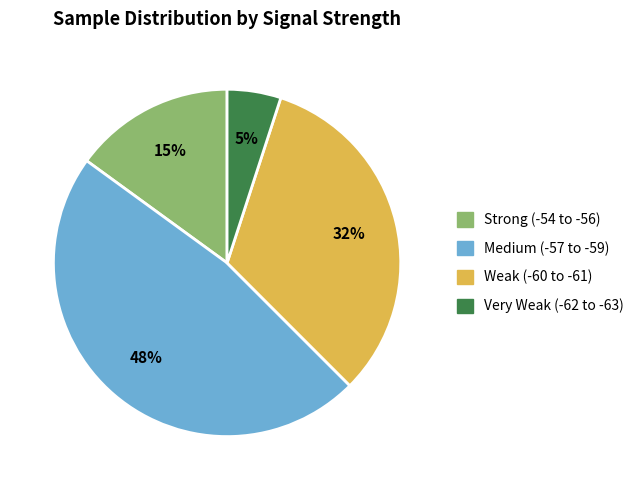

To the nearest percent, what is the average slice percentage?

25%